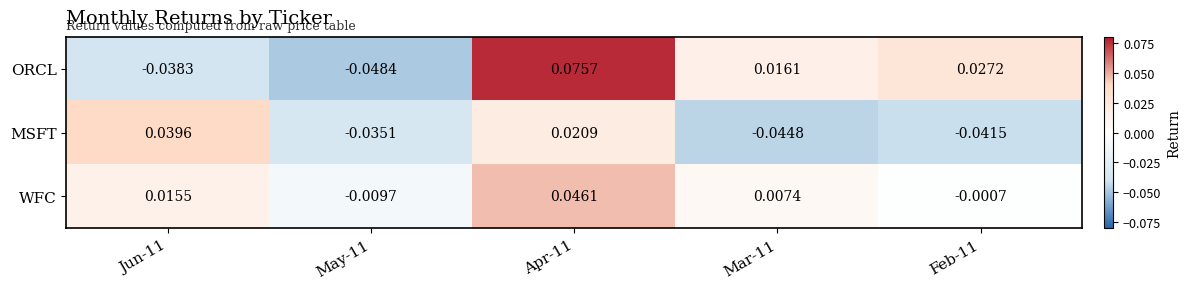

Which series has the largest range (max minus min)?

ORCL